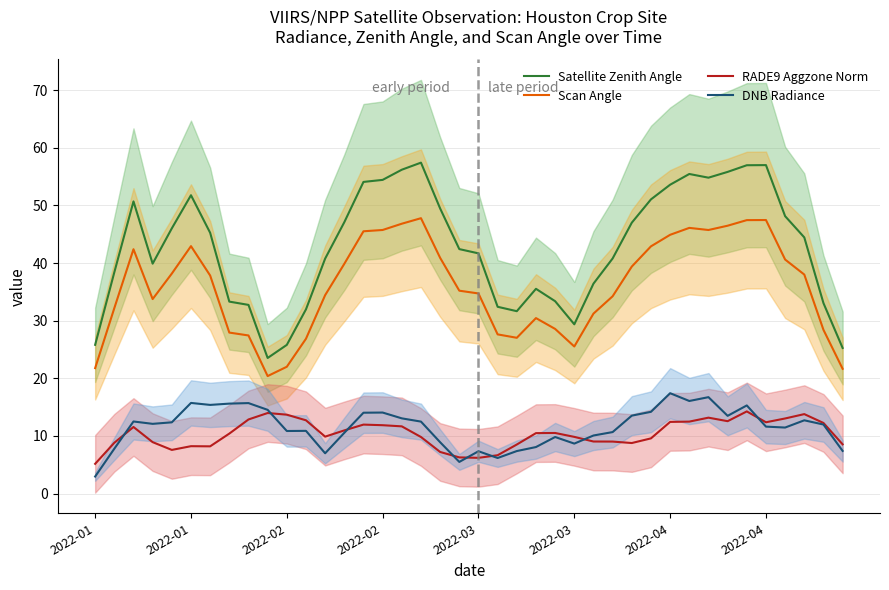

Is this an area chart (filled region under the line)?

No